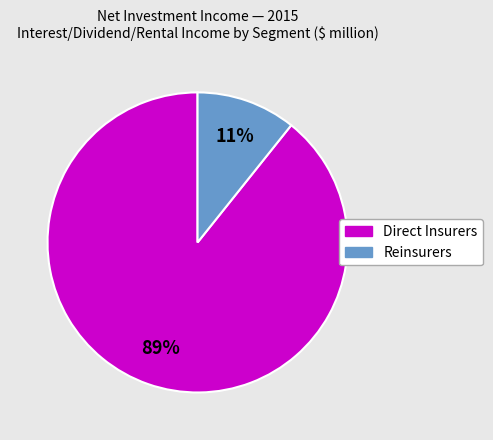

Is there a majority slice in this chart?

Yes